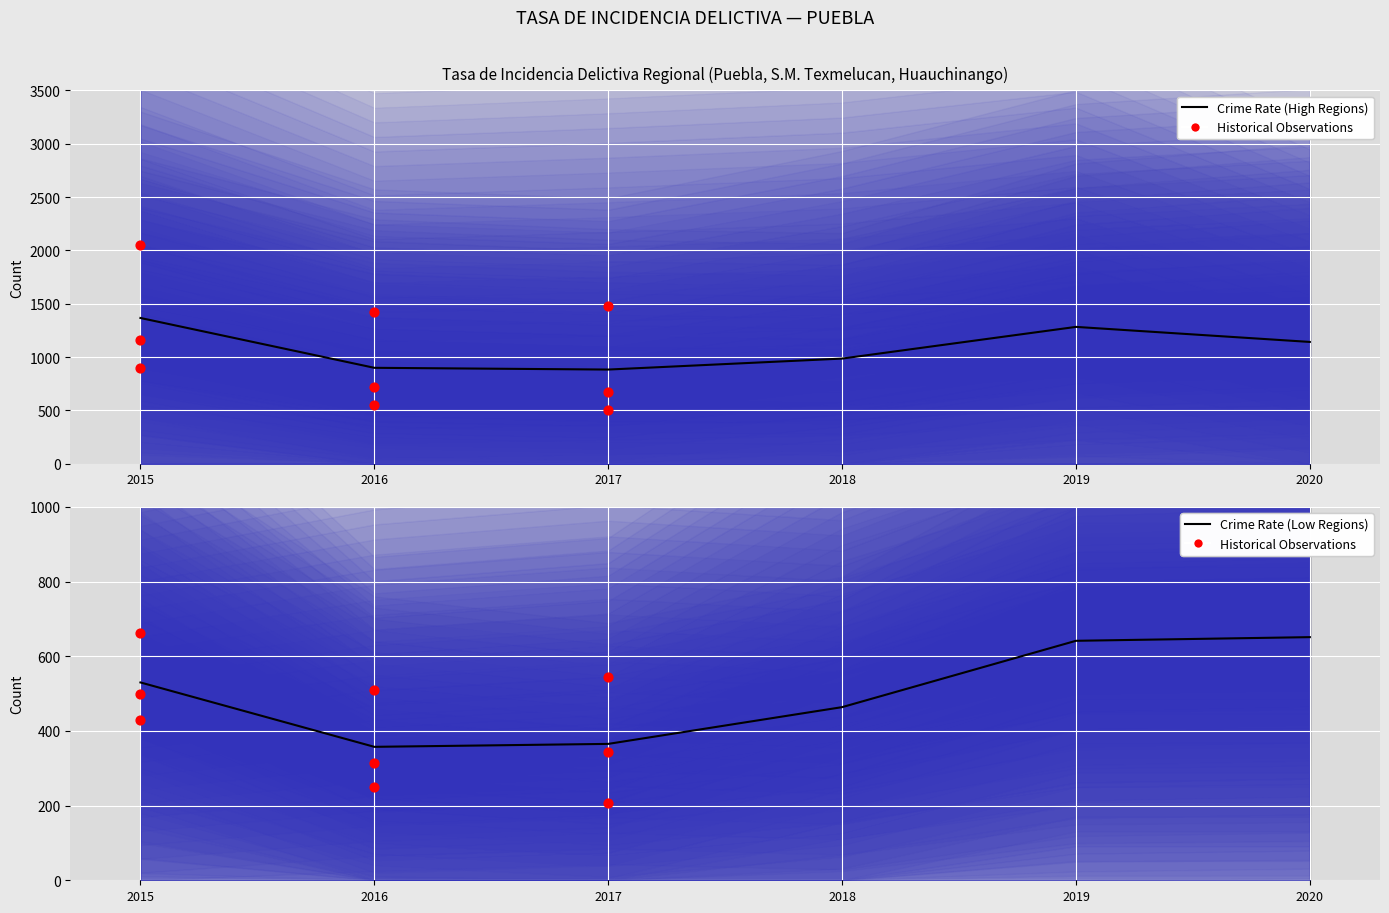

At how many categories does at least one series exceed 688?

6